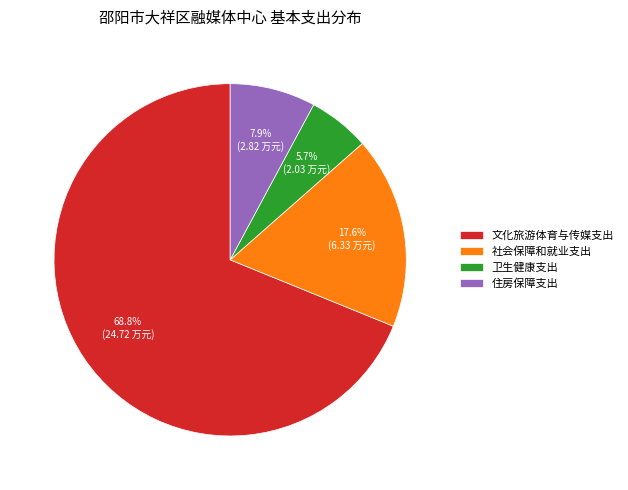

To the nearest percent, what is the difference between the 卫生健康支出 and 文化旅游体育与传媒支出 slice percentages?

63%